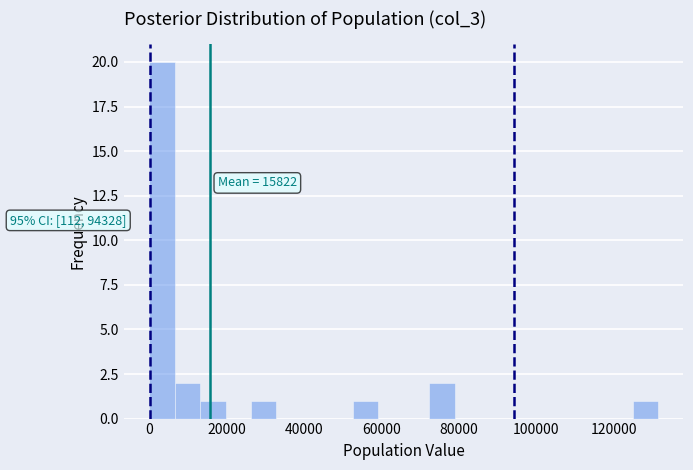

Read against the x-axis, roughly where is the centre of the tallest bar?

4000